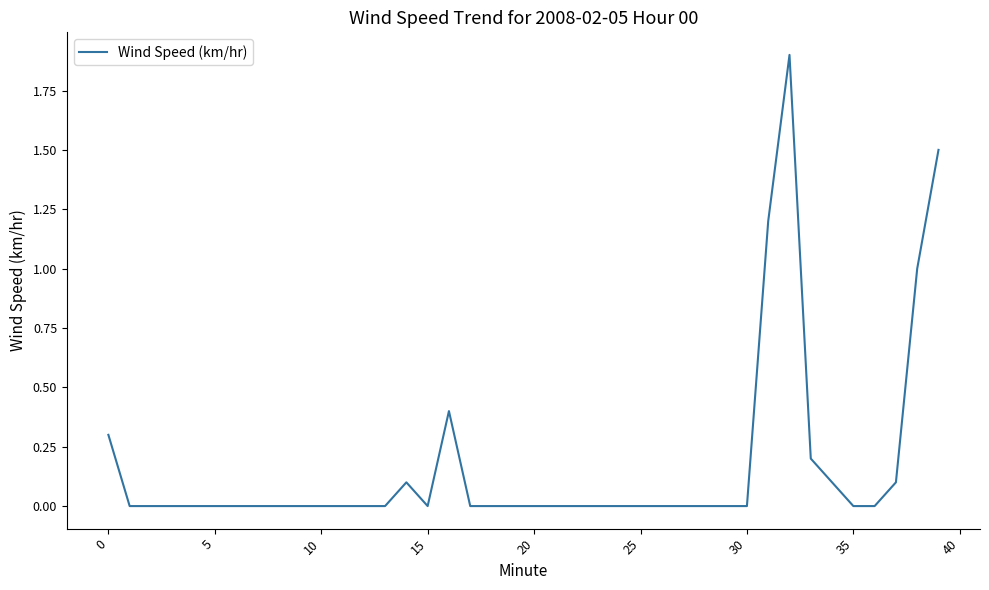

Count the number of categories in the chart.

40